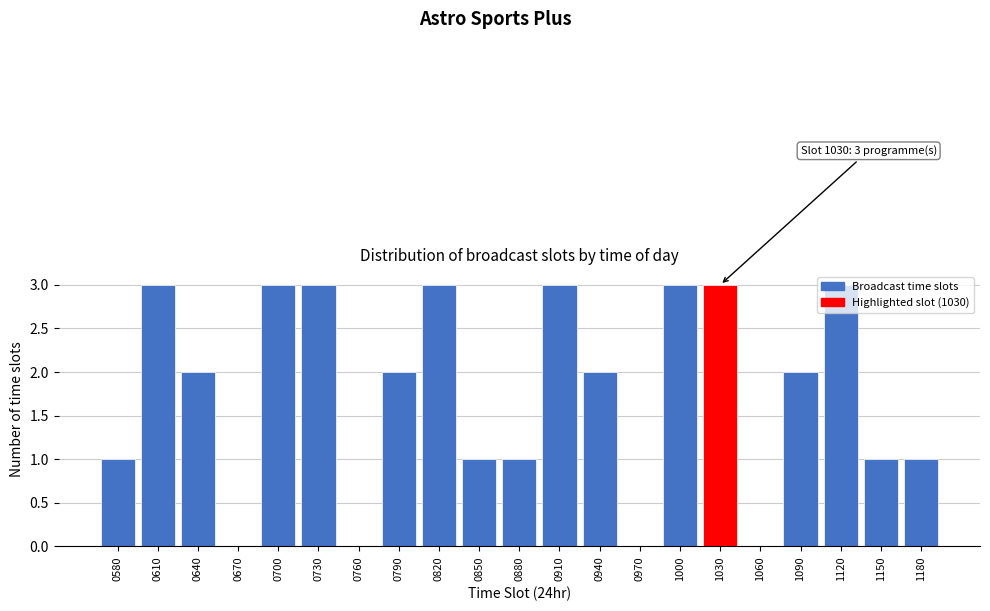

The value at 0790 is 2. True or false?

True